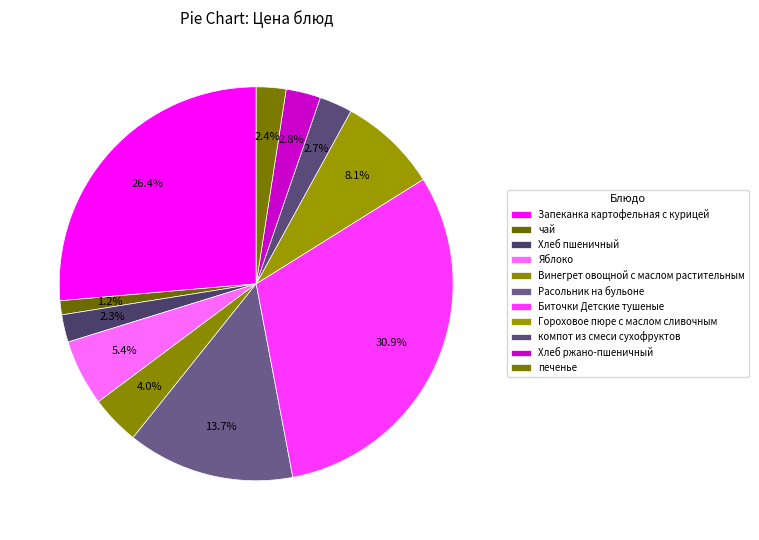

How many segments does this pie chart have?

11